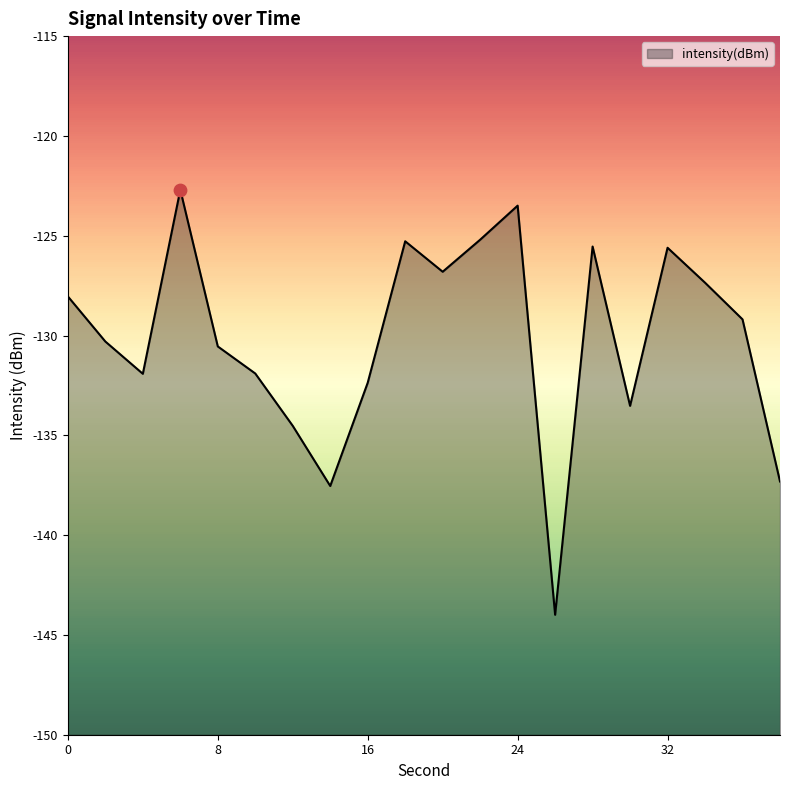

Between 36 and 18, which is larger?

18